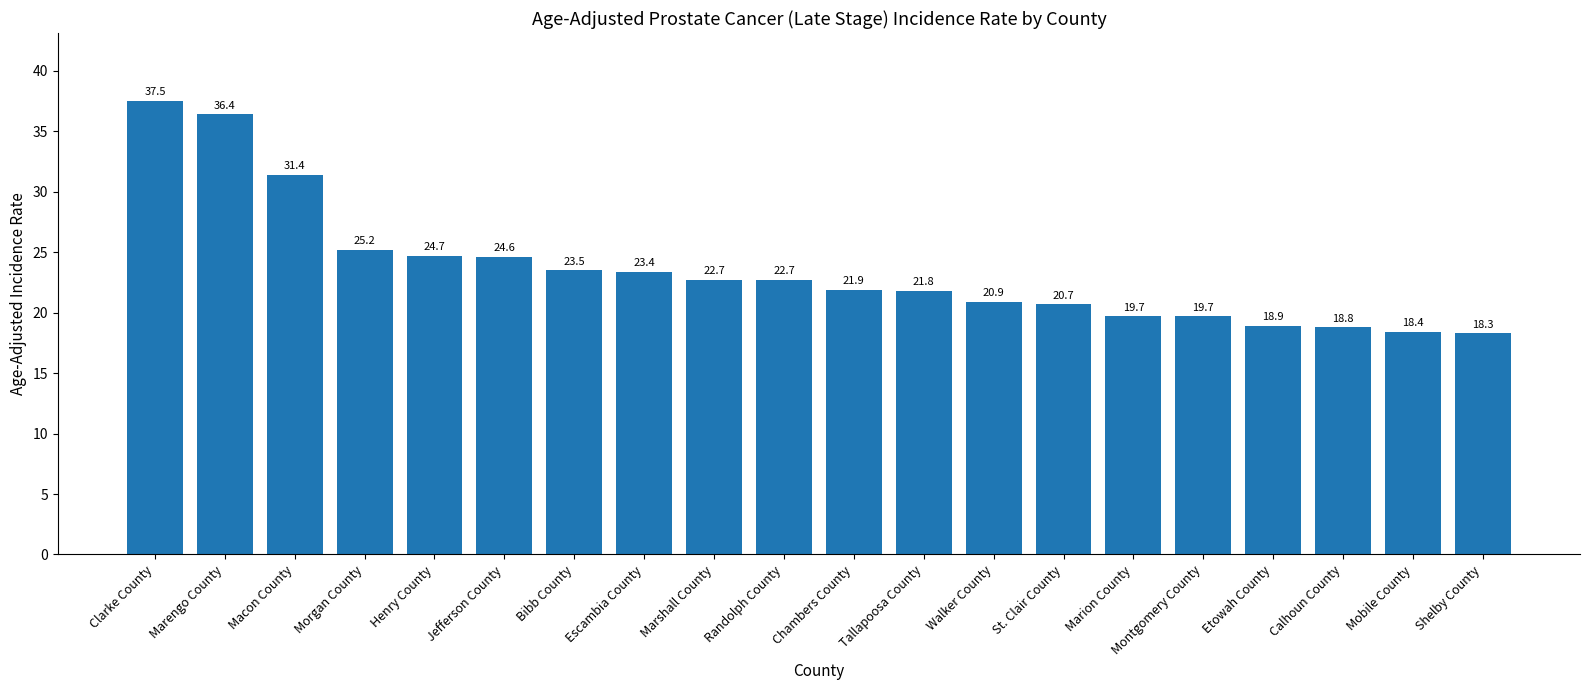

What is the sum of all values?

471.2